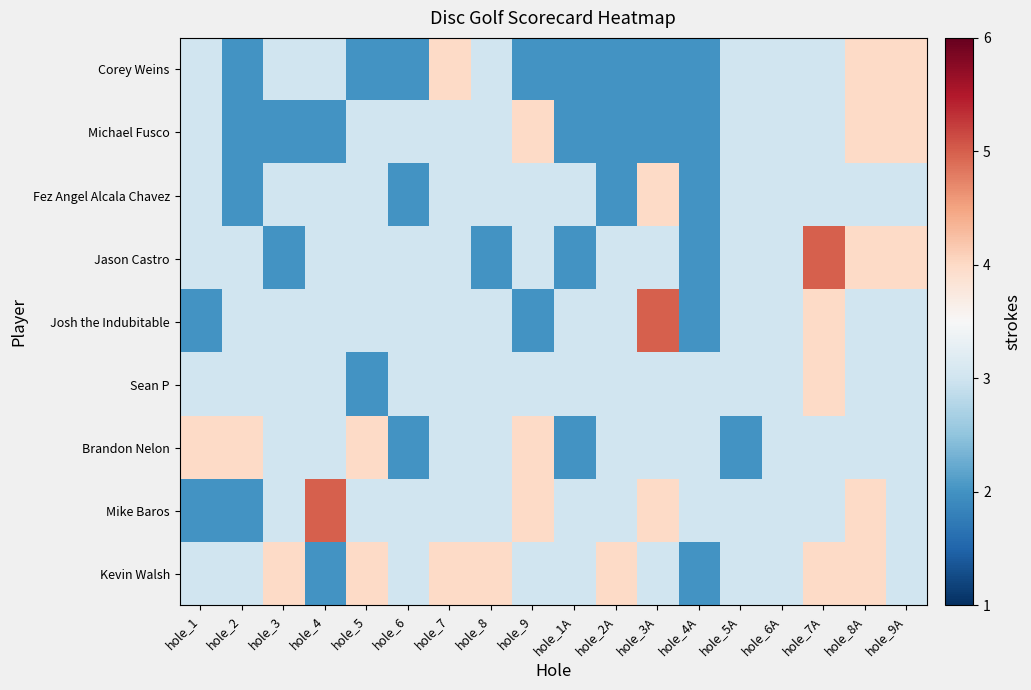

At how many categories does at least one series exceed 4?

3